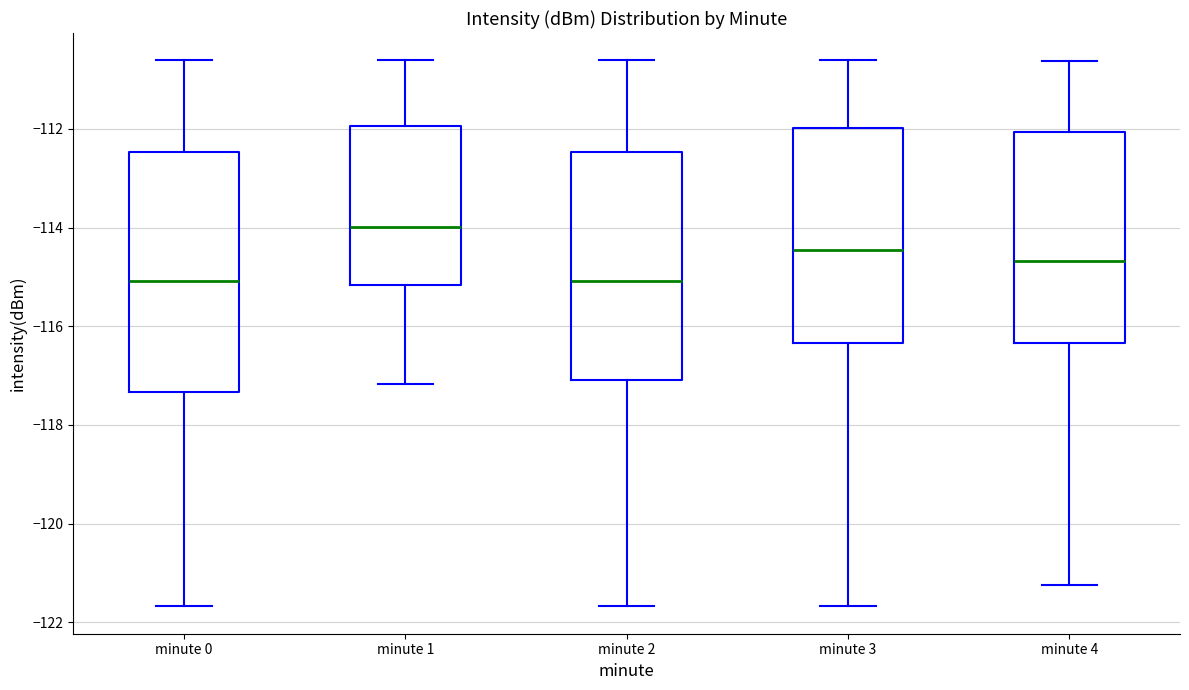

Which box is the tallest, from its lower edge to its upper edge?

minute 0